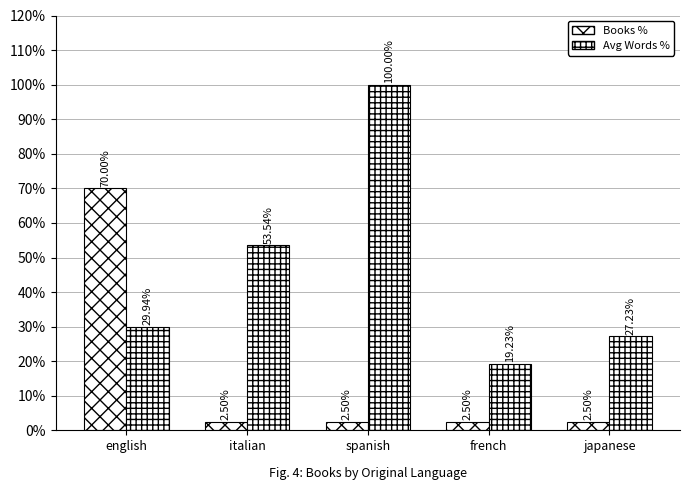

What is the label of the 3rd bar from the right?

spanish